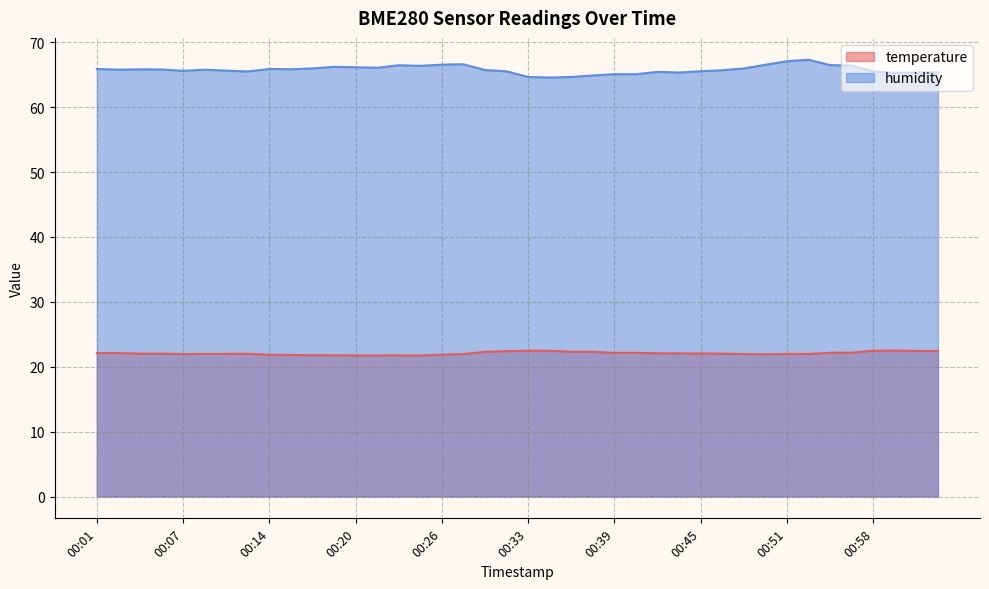

What is the value of the temperature point at the 32nd from the left?

21.9